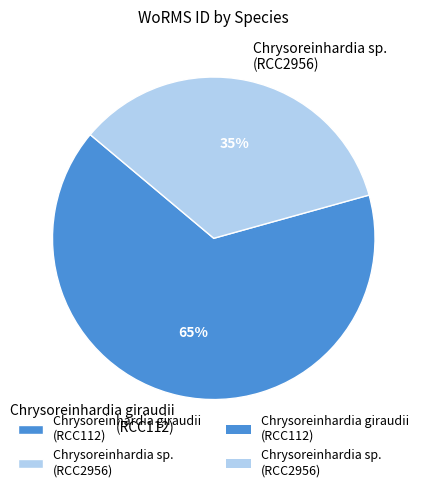

To the nearest percent, what percentage of the pie is Chrysoreinhardia giraudii (RCC112)?

65%